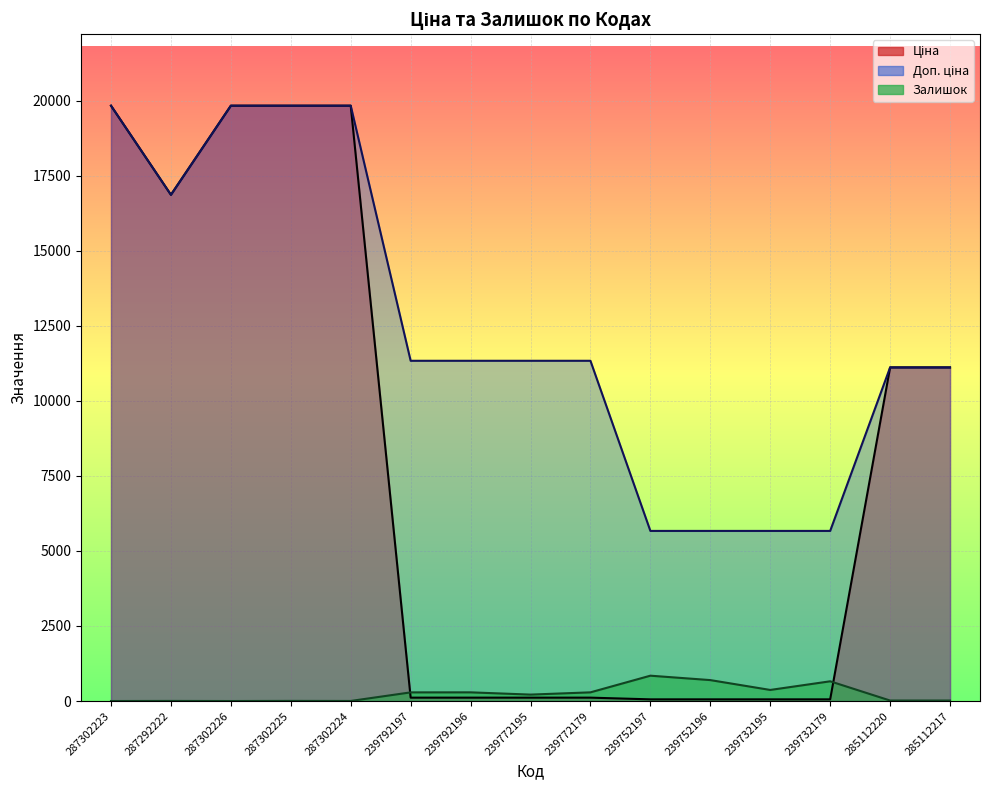

The value of Залишок at 239732195 is 370.0. True or false?

True